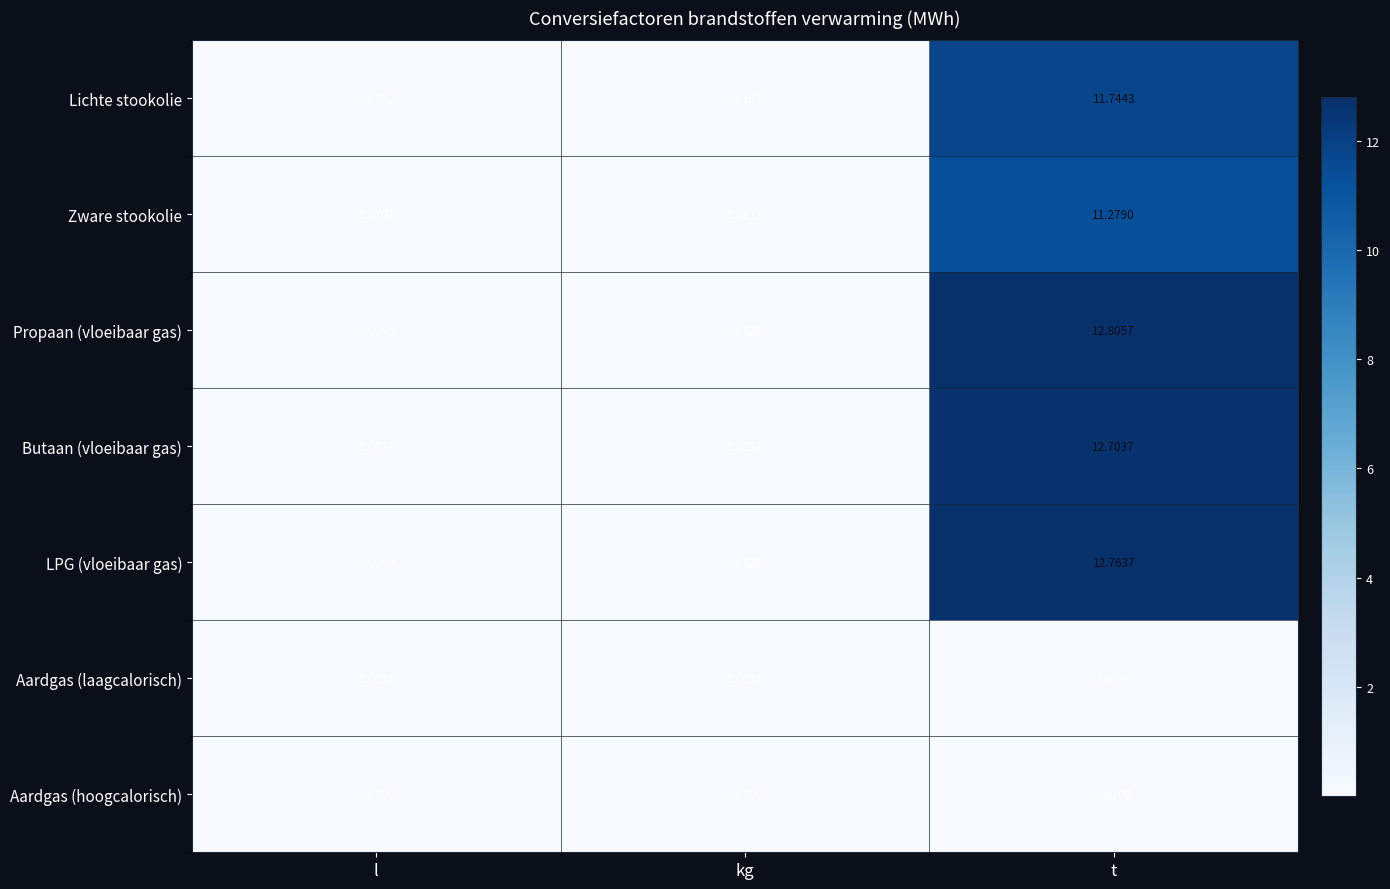

Which series changed the most between l and kg?

Propaan (vloeibaar gas)